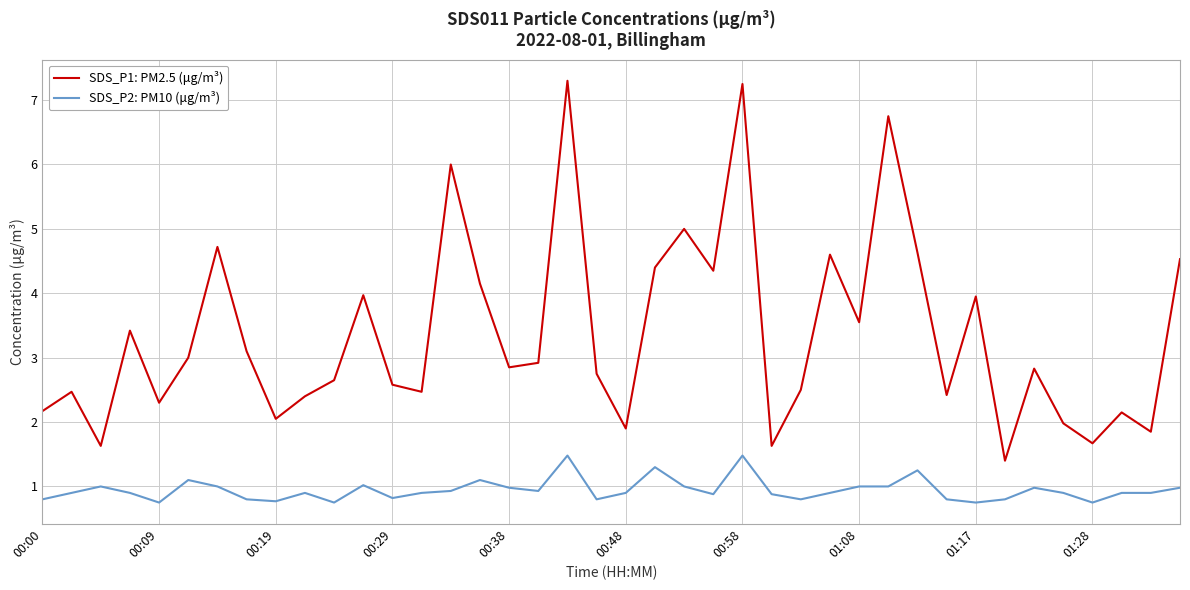

How many lines are shown in the chart?

2